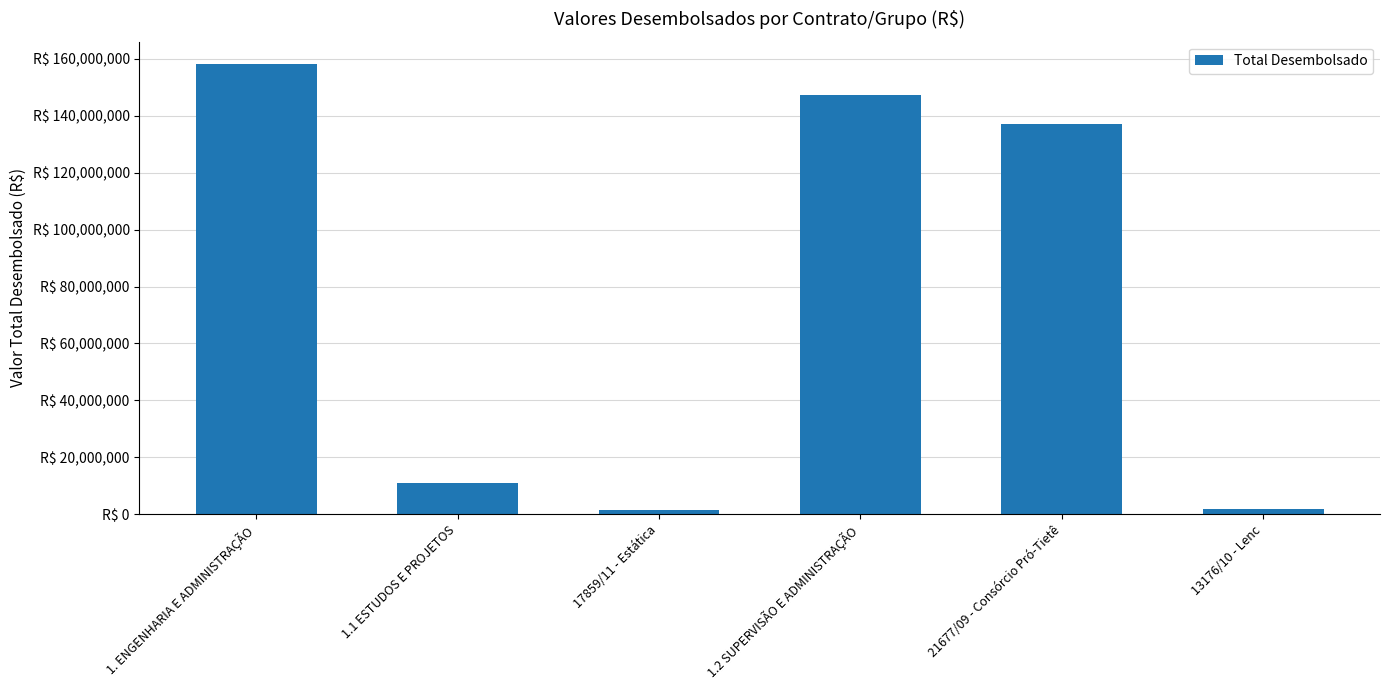

Are the bars horizontal?

No